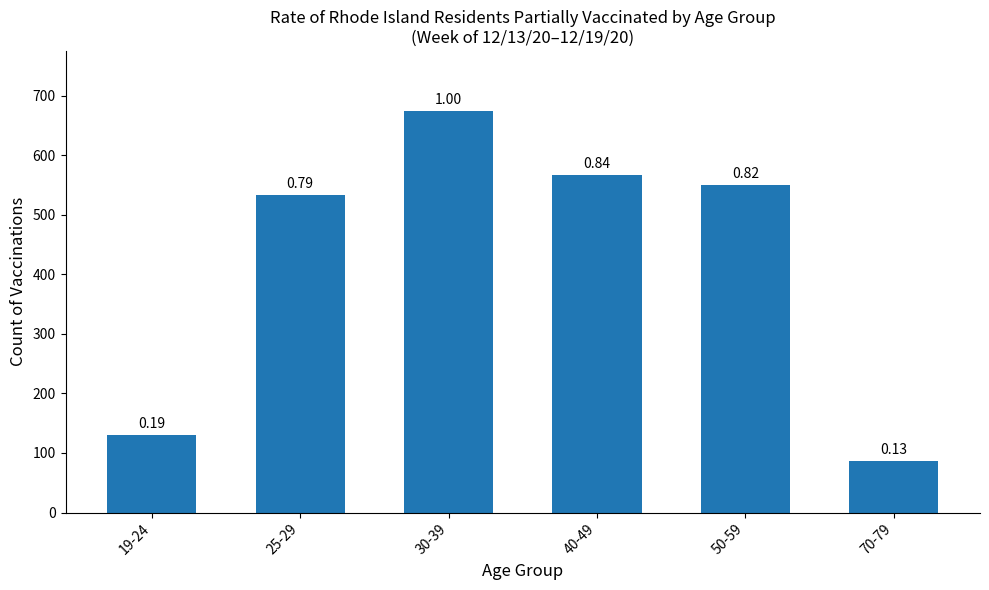

What is the difference between the maximum and minimum values?

588